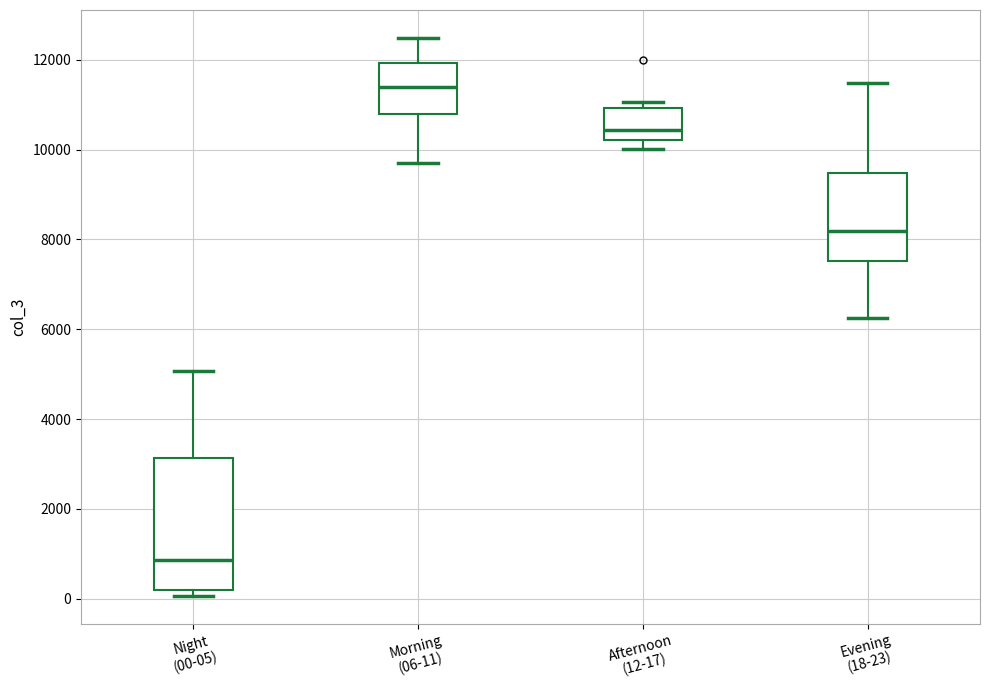

Reading left to right, read every box against the y-axis: the position of its median line, the range the box covers, and the ends of its whiskers. The values are not printed on the chart, so give them approximately, as read against the axis.

Night (00-05): median 800, box 200 to 3200, whiskers 0 to 5000
Morning (06-11): median 11400, box 10800 to 12000, whiskers 9800 to 12400
Afternoon (12-17): median 10400, box 10200 to 11000, whiskers 10000 to 11000 (just above the box's upper edge)
Evening (18-23): median 8200, box 7600 to 9400, whiskers 6200 to 11400